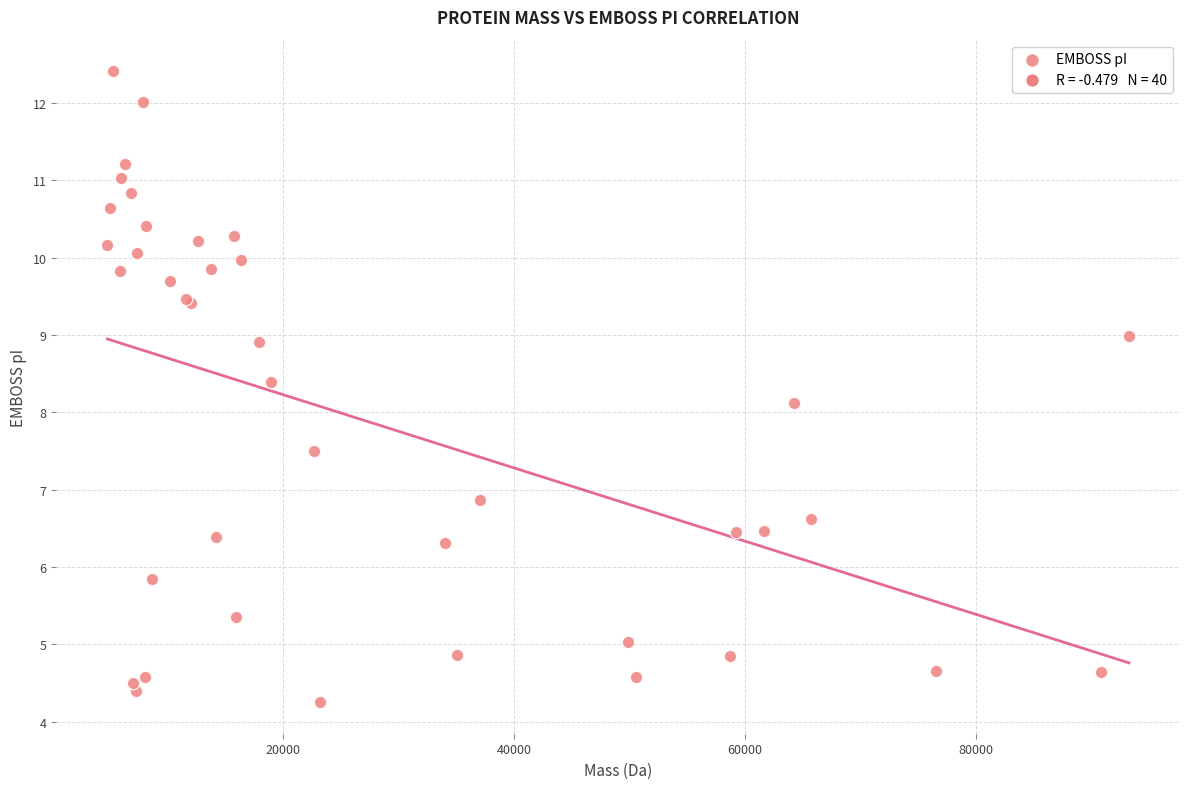

What Y value in the scatter plot is closest to 8?

8.1